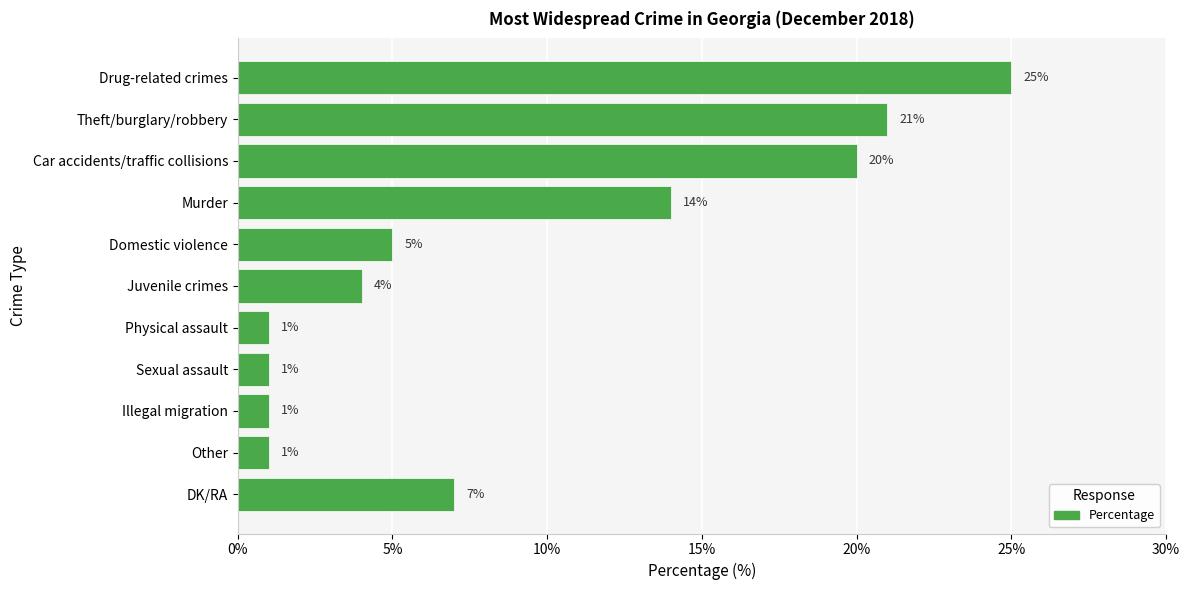

Reading top to bottom, extract all data points from this chart.

25	21	20	14	5	4	1	1	1	1	7